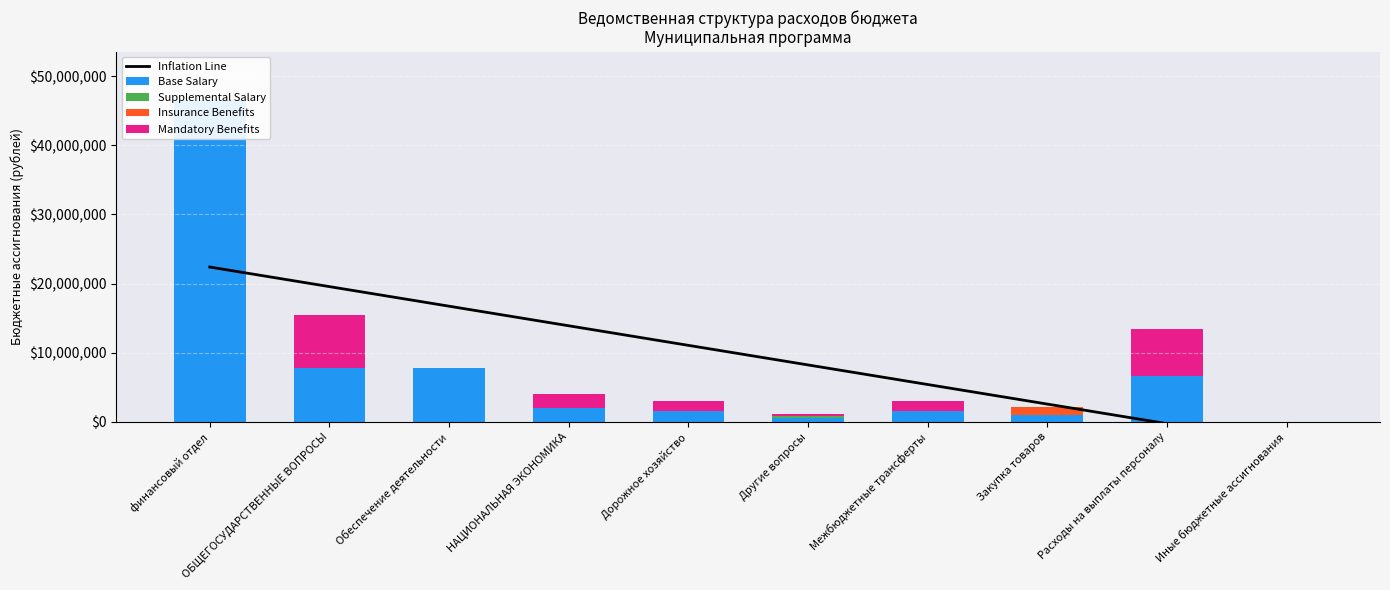

Which category has the highest value in the Base Salary series?

финансовый отдел